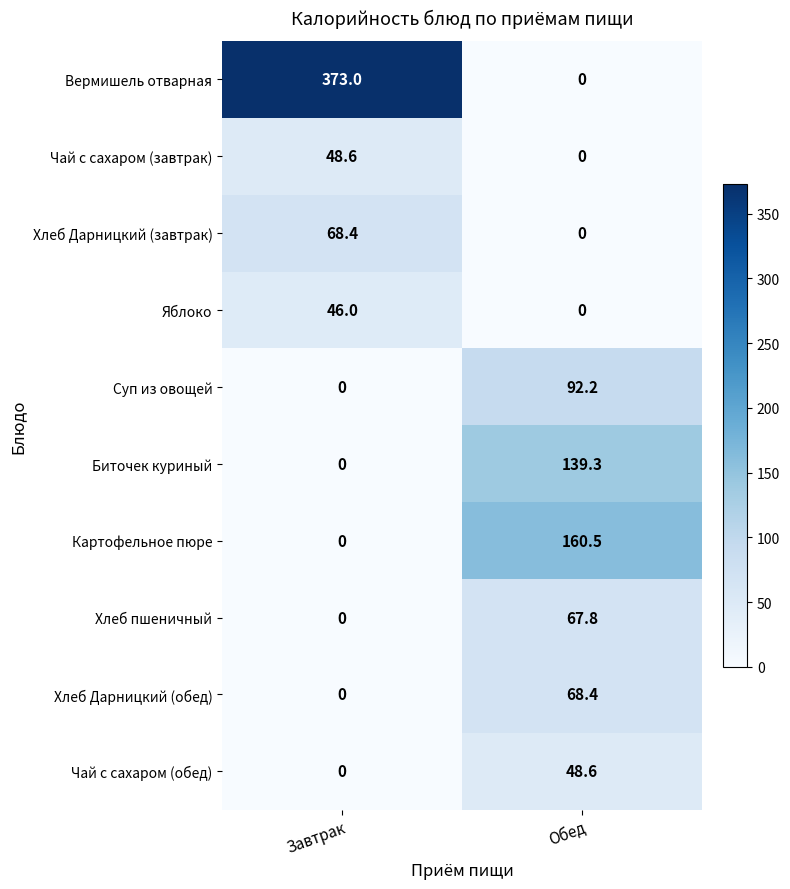

Where is Чай с сахаром (завтрак) nearest to the value 24?

Обед